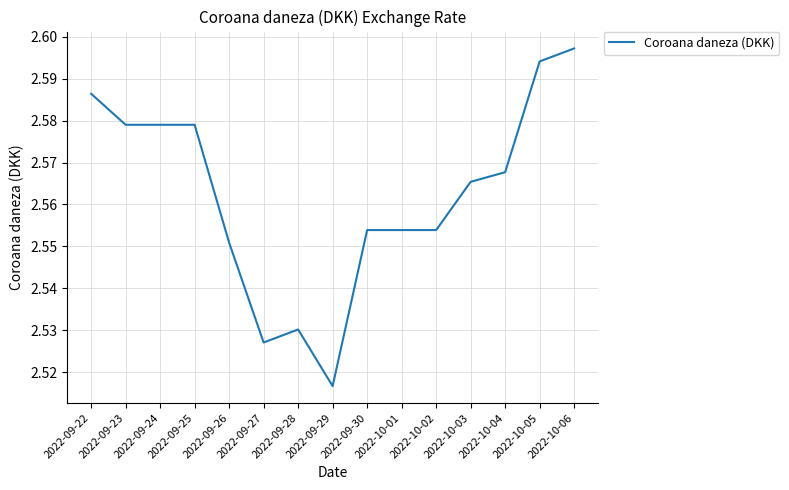

Where is the data nearest to the value 2?

2022-09-29